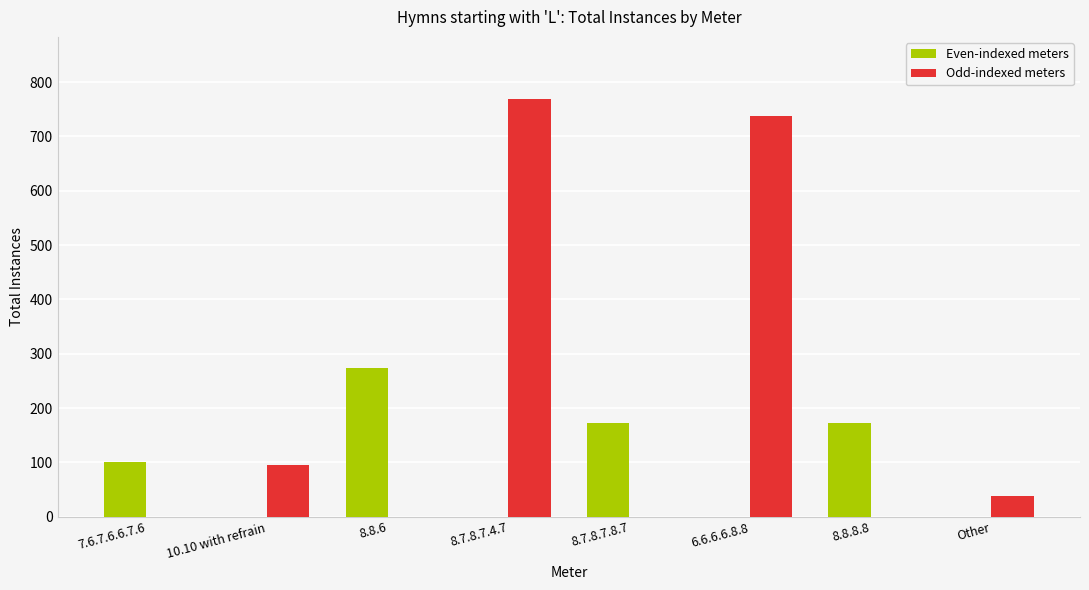

What is the maximum value for Even-indexed meters?

273